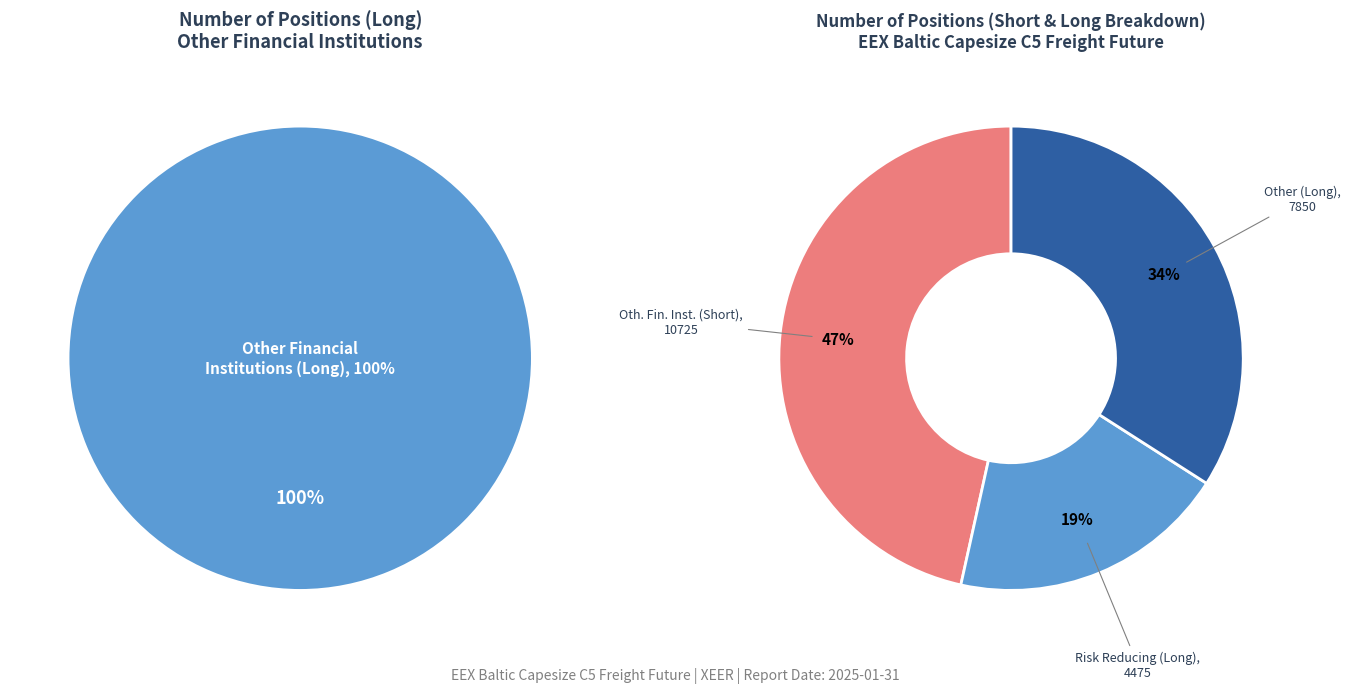

What percentage is NOT represented by Commercial Undertakings?

100.0%